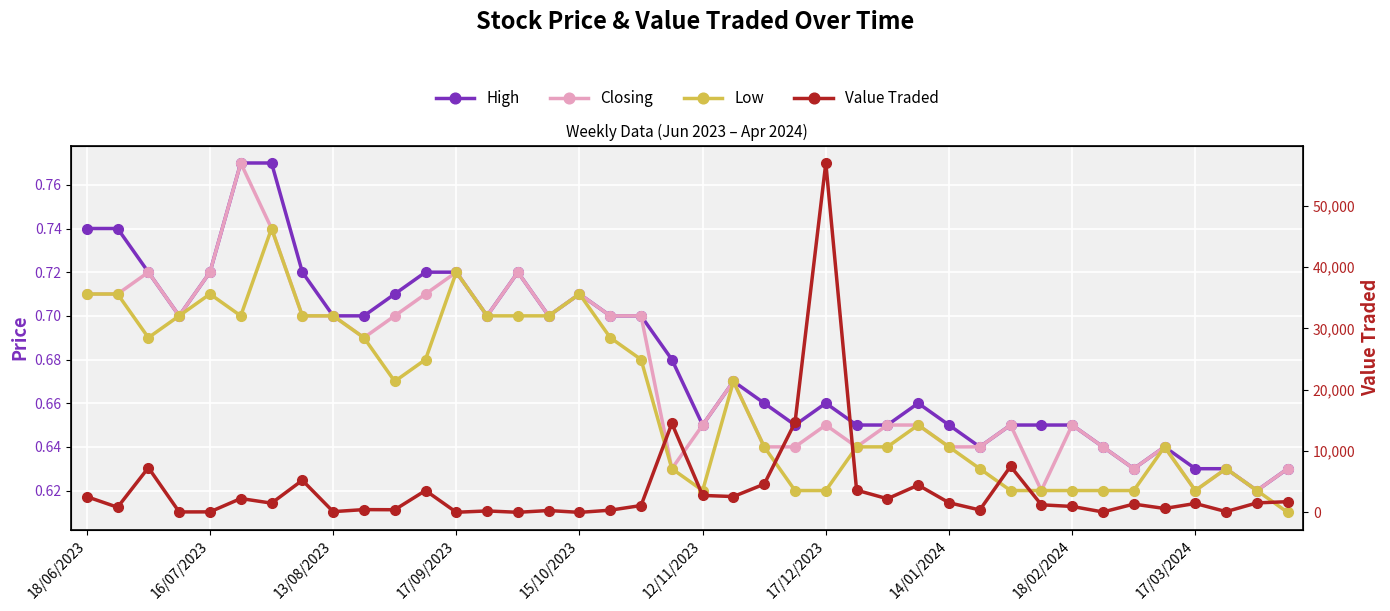

Is this an area chart (filled region under the line)?

No